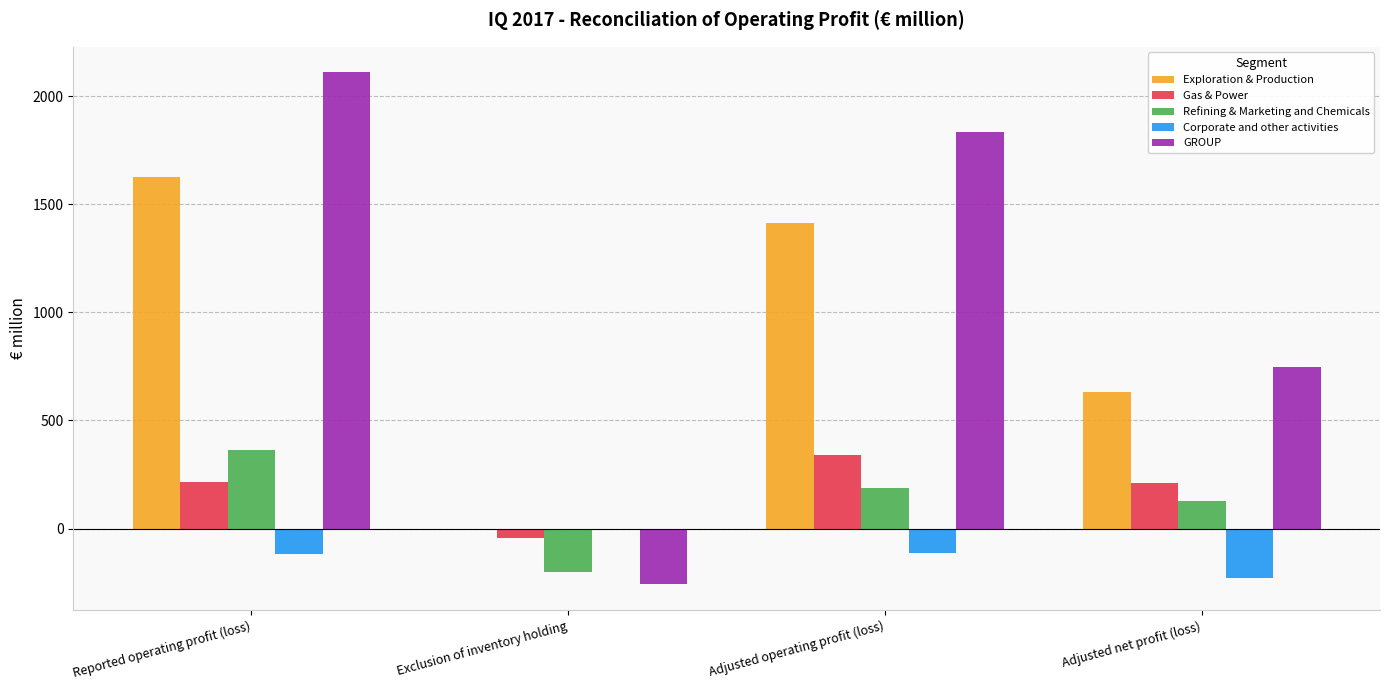

Does the chart contain stacked bars?

No